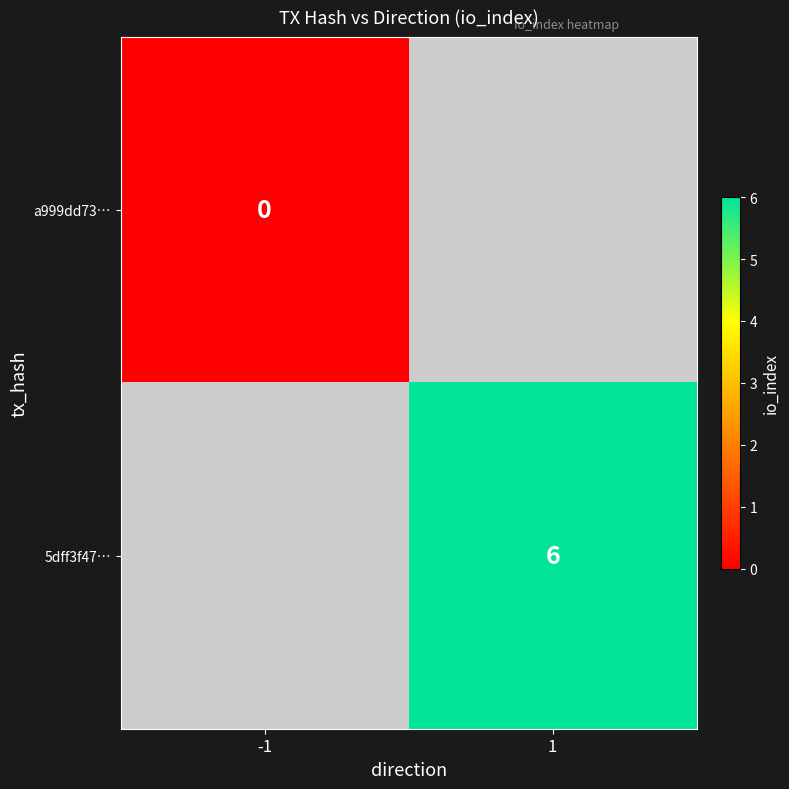

The 5dff3f47… series shows 1 at 1. True or false?

False